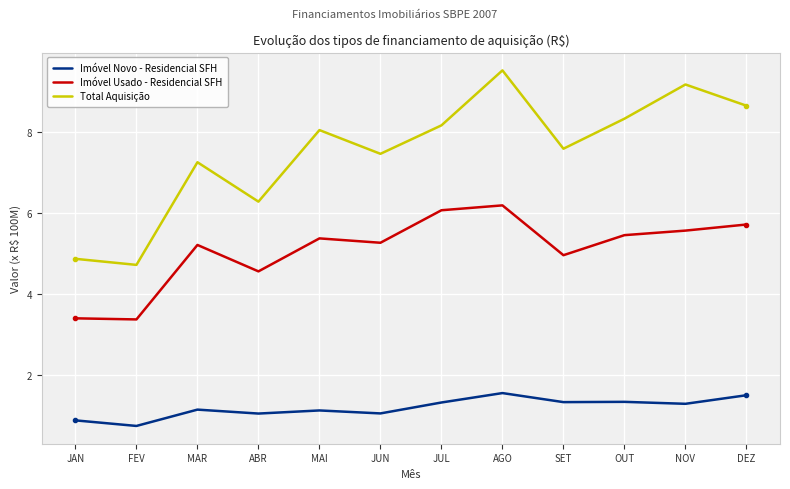

Reading left to right, extract all data points from this chart.

Imóvel Novo - Residencial SFH: JAN=87763468	FEV=74003282	MAR=114347272	ABR=104606849	MAI=112293553	JUN=104955840	JUL=131942382	AGO=155225661	SET=132856636	OUT=133542190	NOV=128704453	DEZ=149878287
Imóvel Usado - Residencial SFH: JAN=339924749	FEV=337217389	MAR=521243642	ABR=455948743	MAI=537457172	JUN=526663976	JUL=606997202	AGO=619044700	SET=495915221	OUT=545456793	NOV=556689327	DEZ=571748090
Total Aquisição: JAN=486960765	FEV=471994197	MAR=725624092	ABR=628266668	MAI=805062950	JUN=746425027	JUL=816758518	AGO=952612733	SET=759030071	OUT=833201220	NOV=917754209	DEZ=865307351